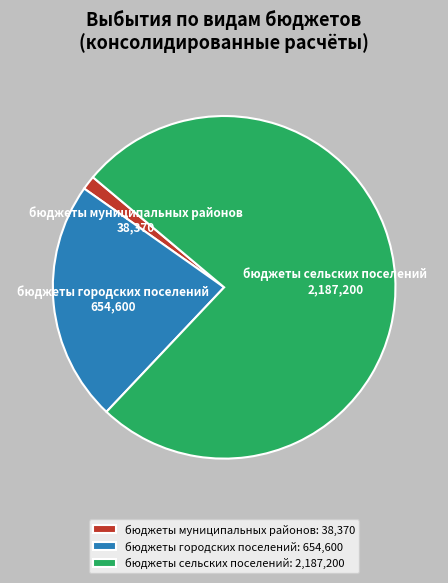

How many slices are in this pie chart?

3